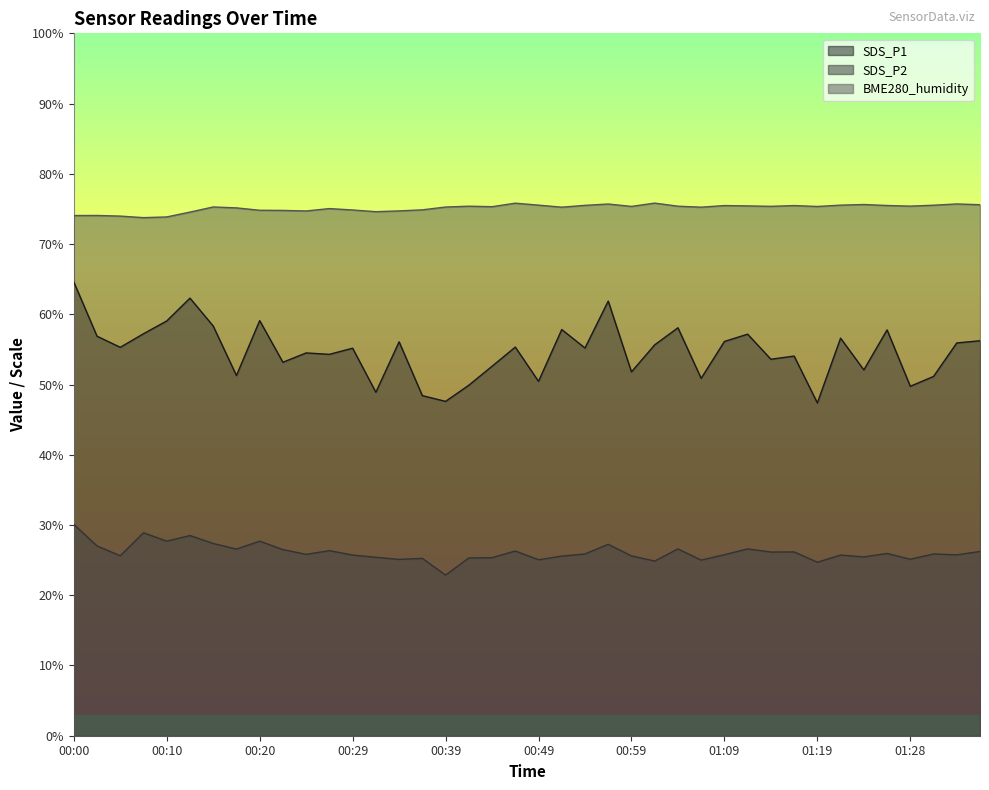

What is the highest value of the SDS_P2 series?

30.1